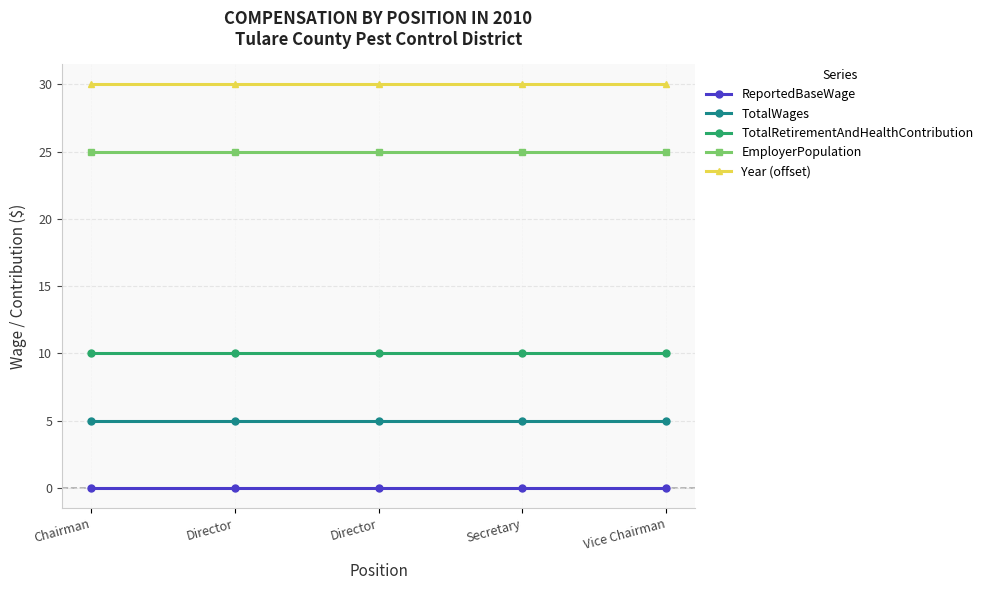

What is the total value across all series at Director?

70